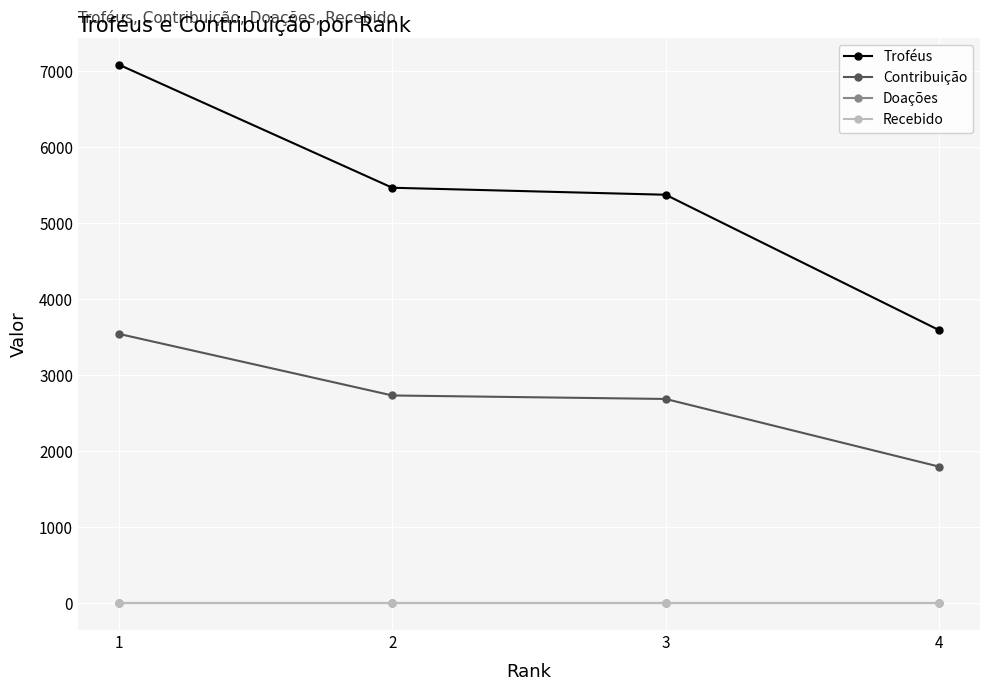

True or false: Troféus and Recebido cross at least once.

False